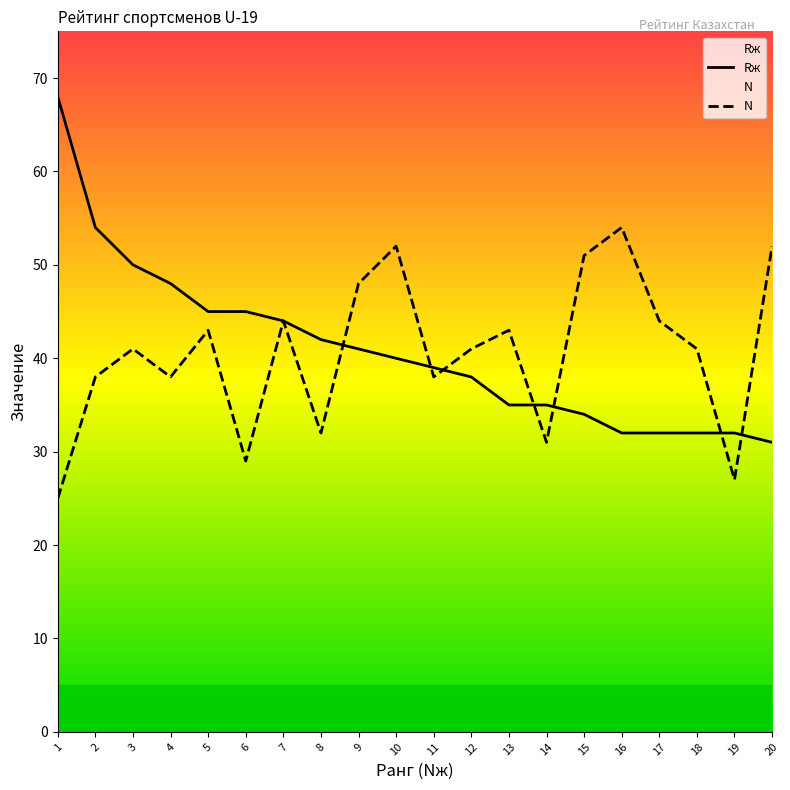

Between 8 and 13, which series saw the biggest shift?

N